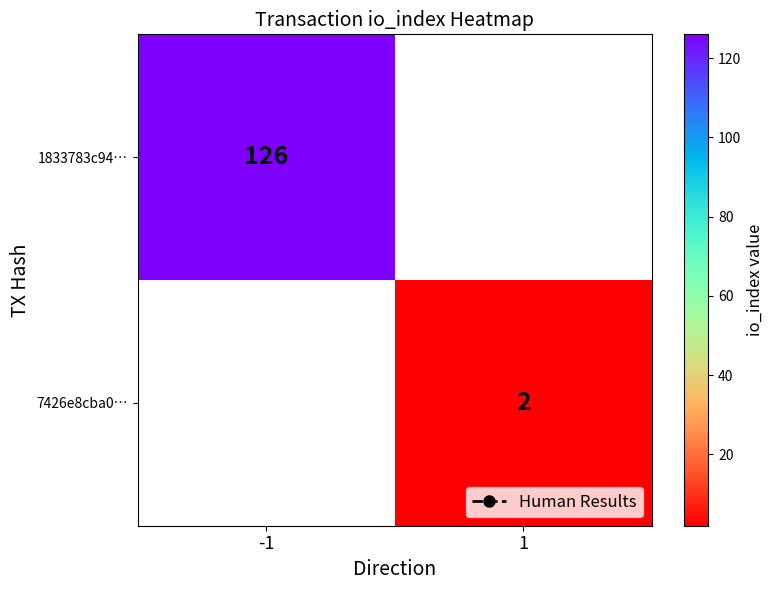

Between 1 and -1, which is larger?

-1